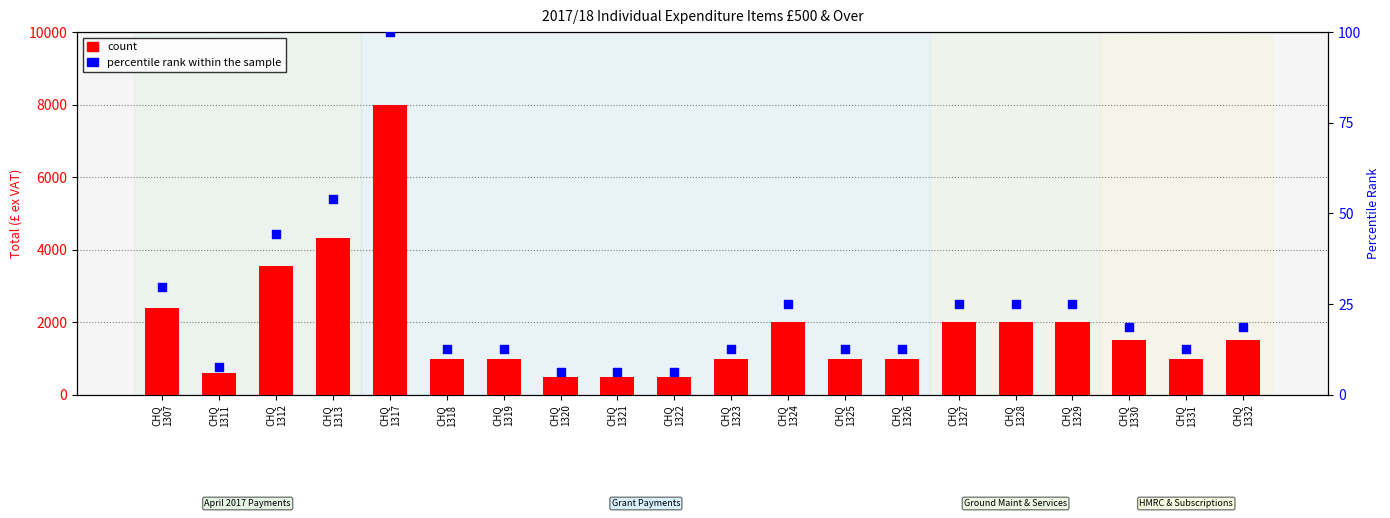

What are all the series names shown in the legend?

count, percentile rank within the sample